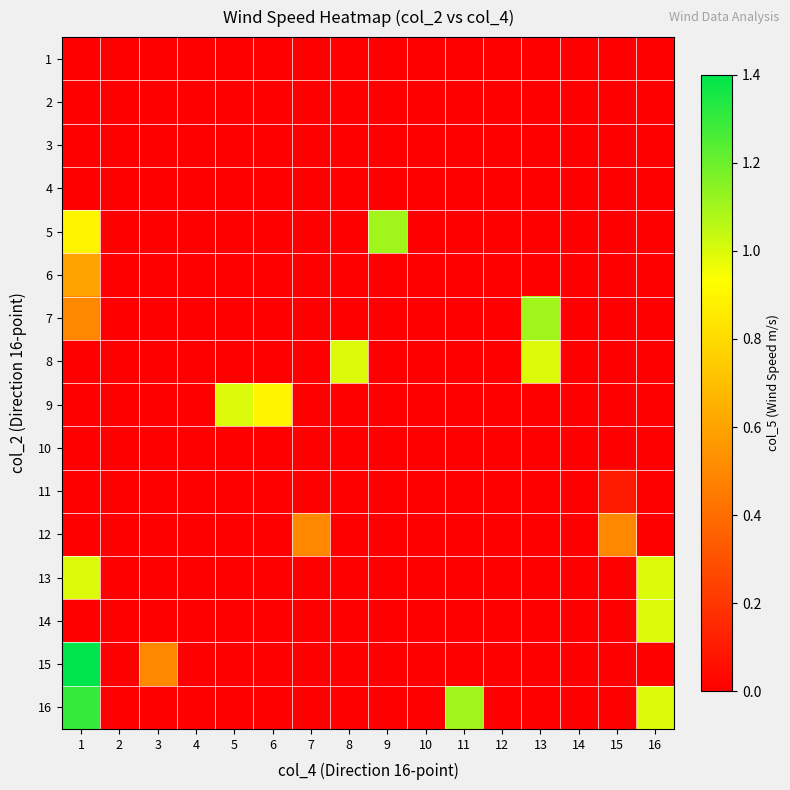

What is the greatest value displayed?

1.4